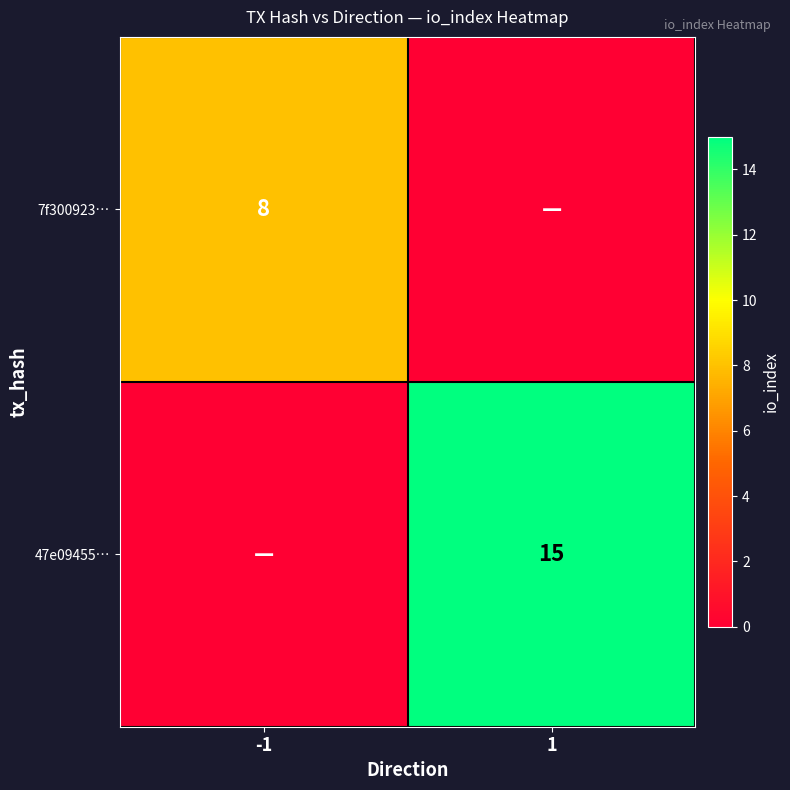

The value of 7f300923… at -1 is 8. True or false?

True